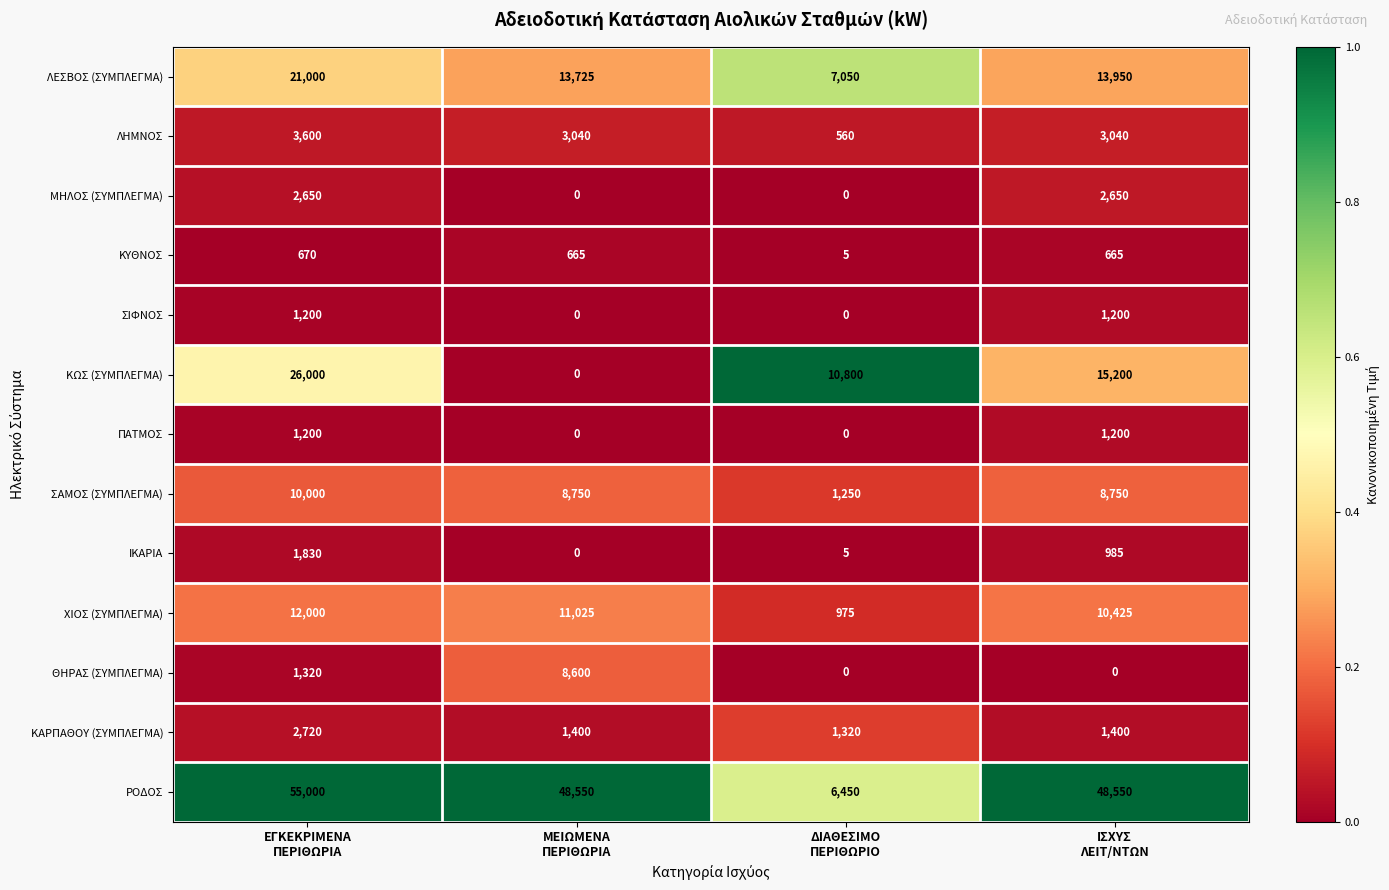

Which series has the largest total across all categories?

ΡΟΔΟΣ